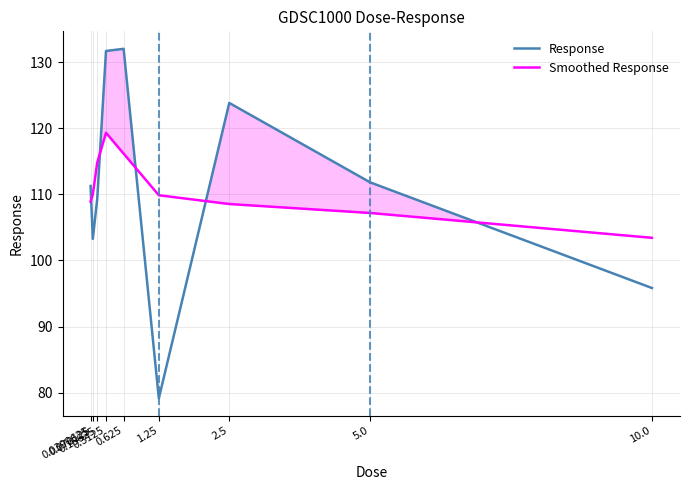

At which category does Response reach its first local valley?

0.078125